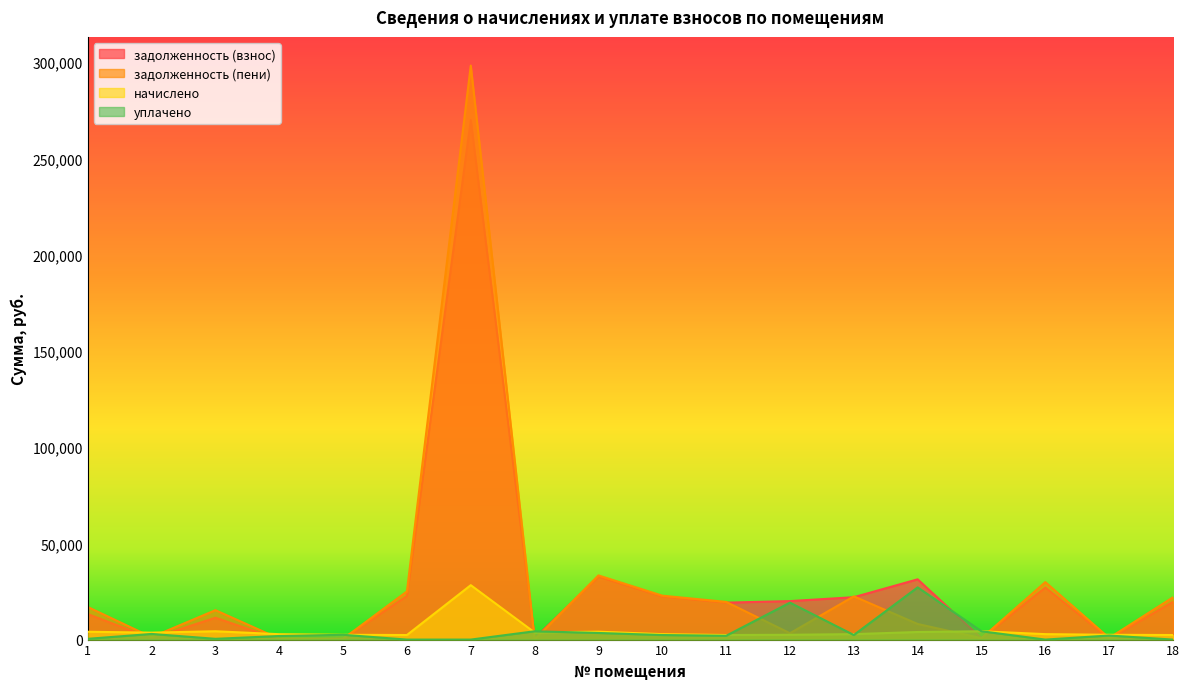

Which series has the largest range (max minus min)?

задолженность (пени)